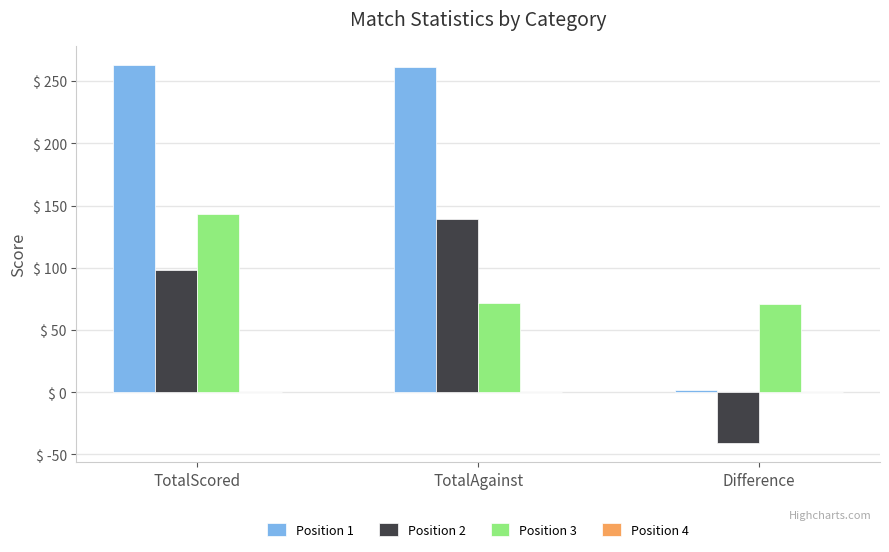

Is it true that Position 2 equals 98 at TotalScored?

True